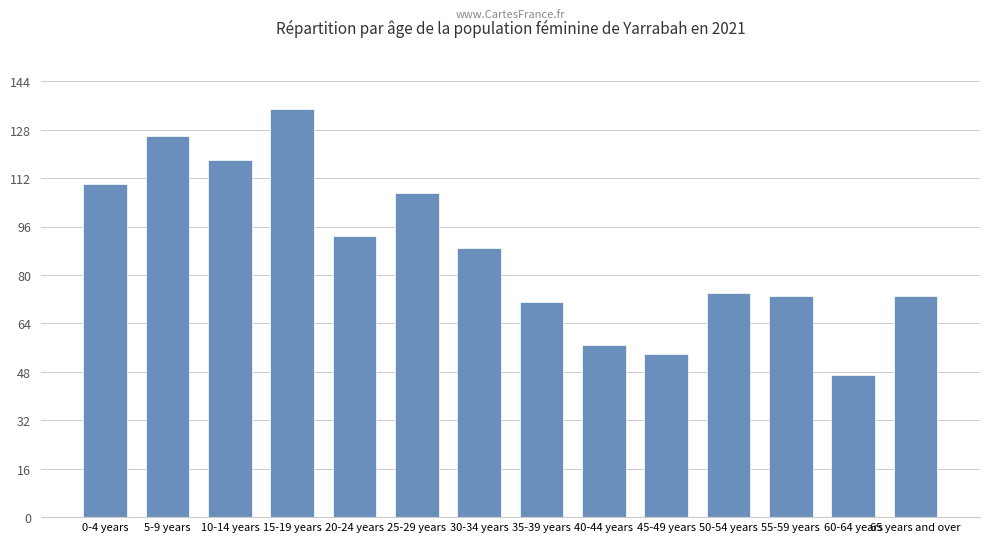

What value does the data have at 40-44 years?

57